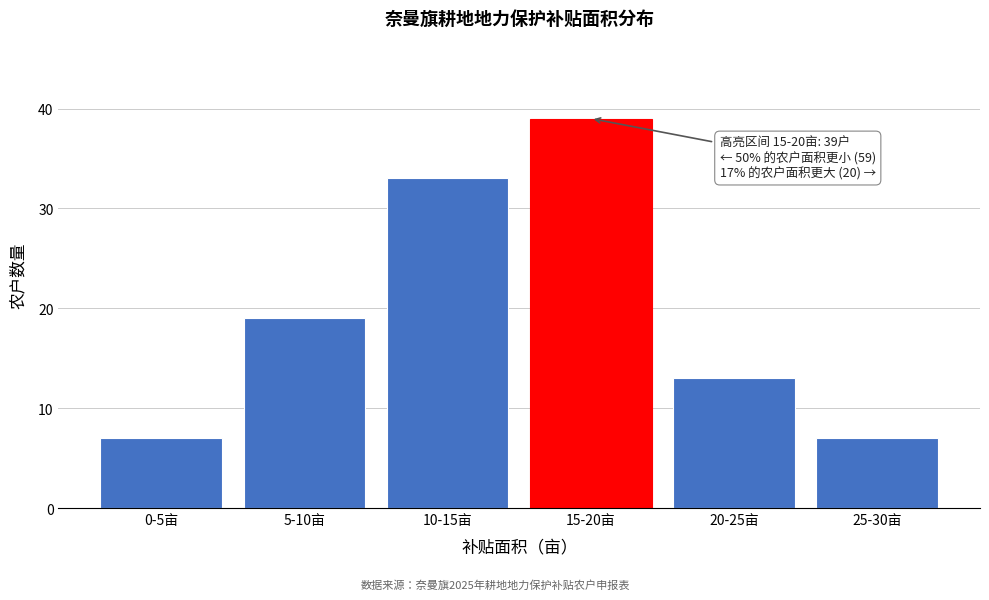

Reading right to left, list all the values displayed in this chart.

25-30亩=7	20-25亩=13	15-20亩=39	10-15亩=33	5-10亩=19	0-5亩=7